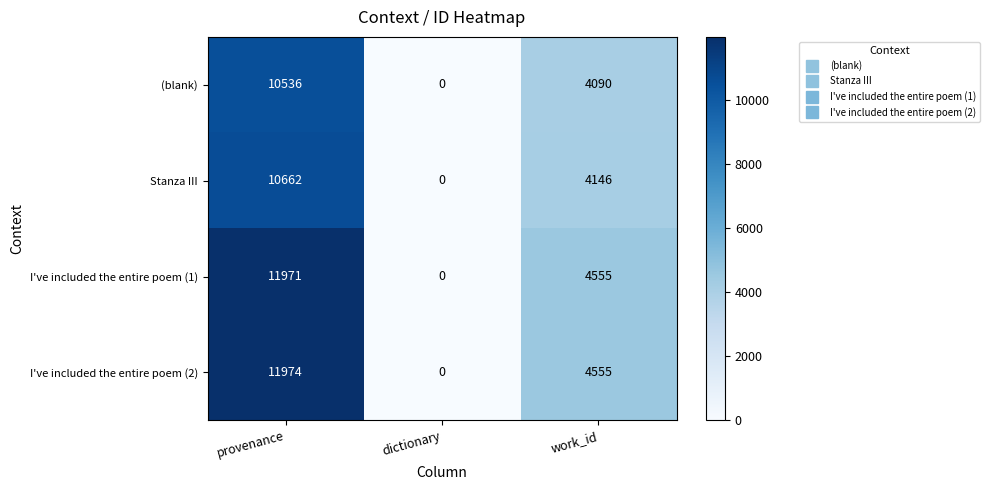

Reading right to left, extract all data points from this chart.

(blank): 4090	0	10536
Stanza III: 4146	0	10662
I've included the entire poem (1): 4555	0	11971
I've included the entire poem (2): 4555	0	11974